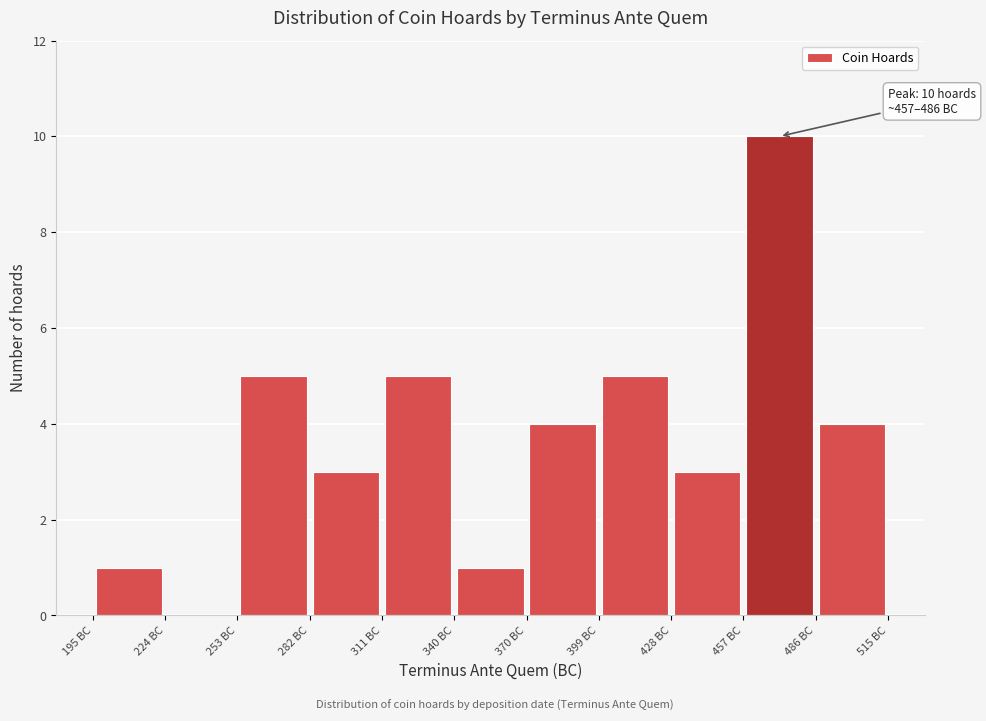

Which range on the x-axis has the tallest bar?

455 to 485